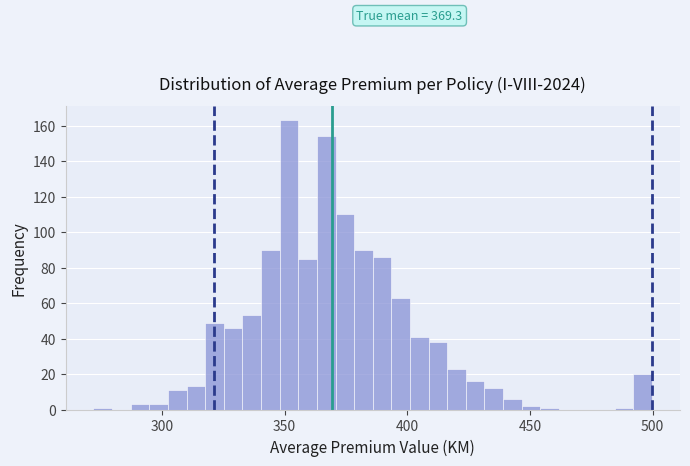

Around what value on the x-axis is the tallest bar? Give the approximate position of its centre, as read against the axis.

350